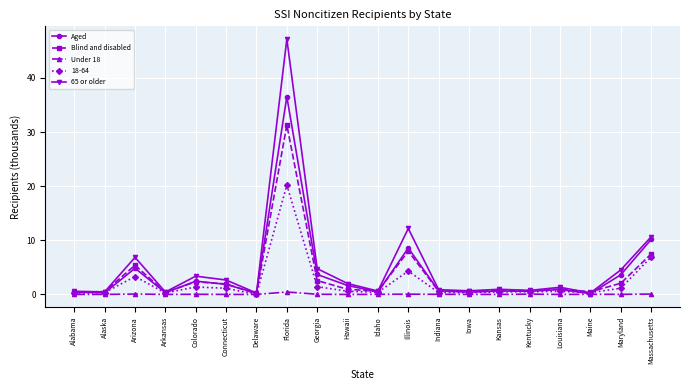

How many categories are shown in the chart?

20